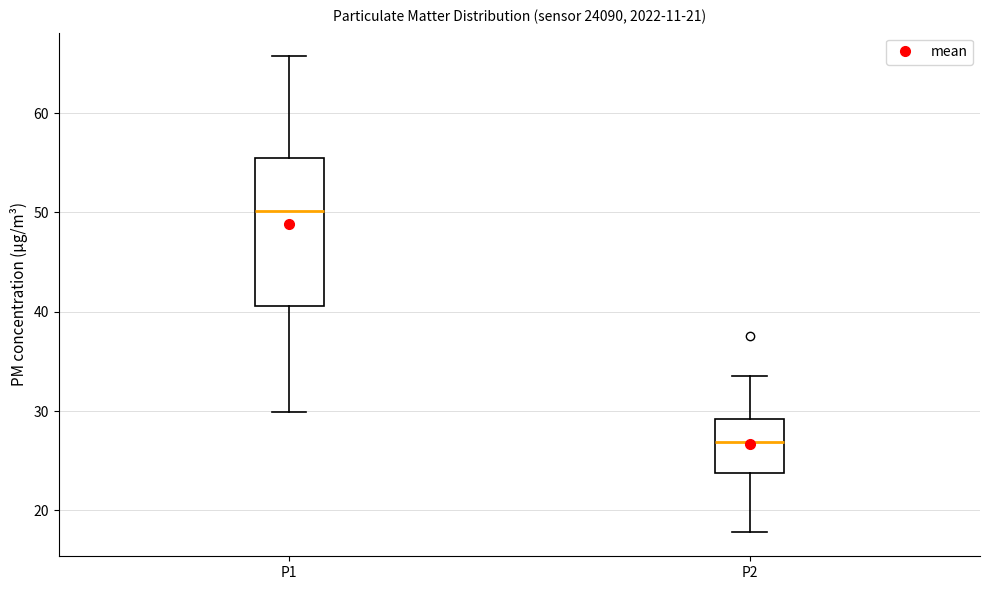

Reading left to right, transcribe this box plot: for each box, give where its median line is, the range the box spans, and where its two whiskers end, as read against the y-axis. The values are not printed on the chart, so give them approximately, as read against the axis.

P1: median 50, box 41 to 56, whiskers 30 to 66
P2: median 27, box 24 to 29, whiskers 18 to 34